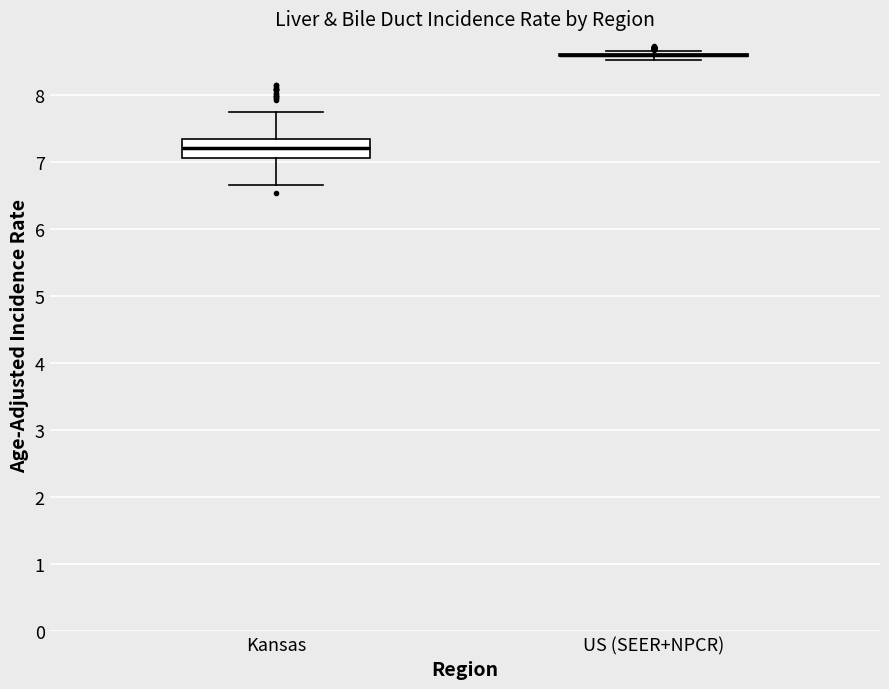

Which box is the tallest, from its lower edge to its upper edge?

Kansas